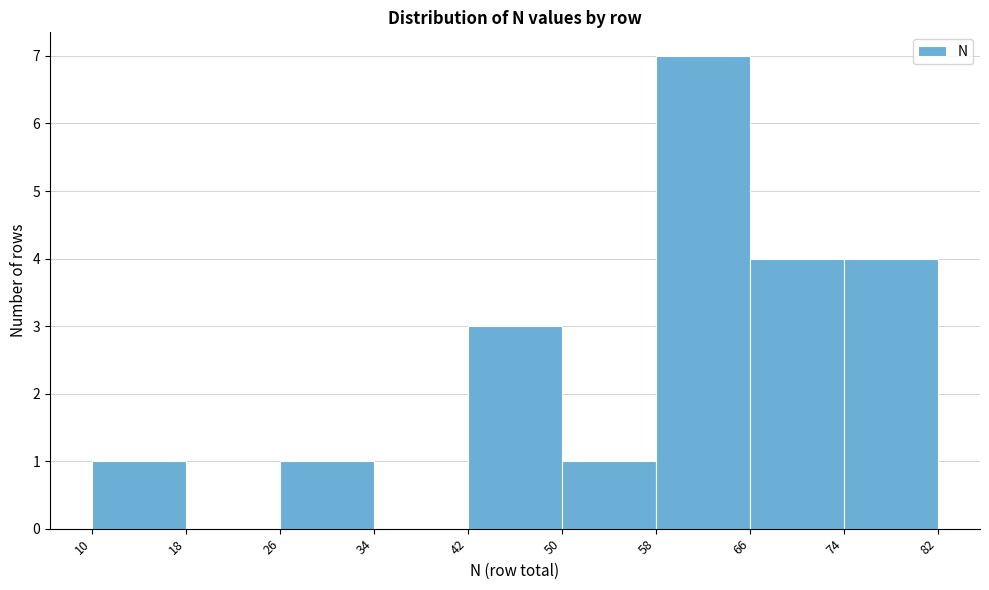

Which range on the x-axis has the tallest bar?

58 to 66